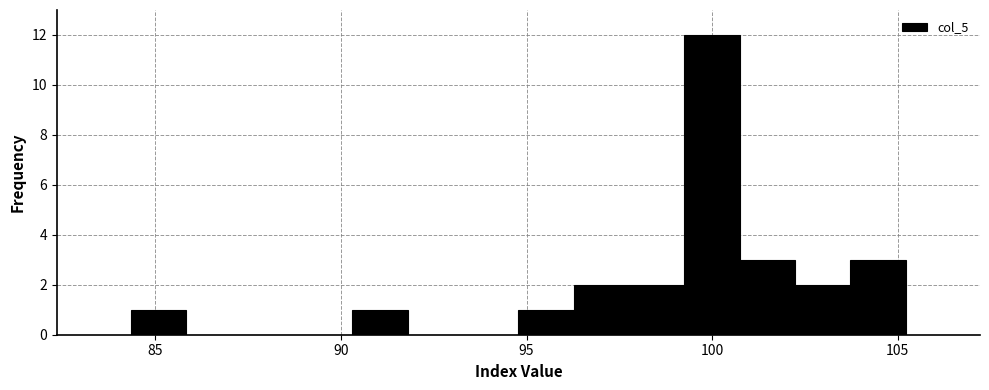

Read against the x-axis, roughly where is the centre of the tallest bar?

100.0